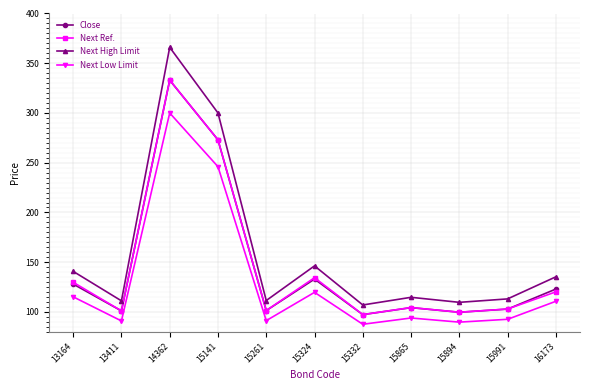

What is the maximum value for Next High Limit?

366.0